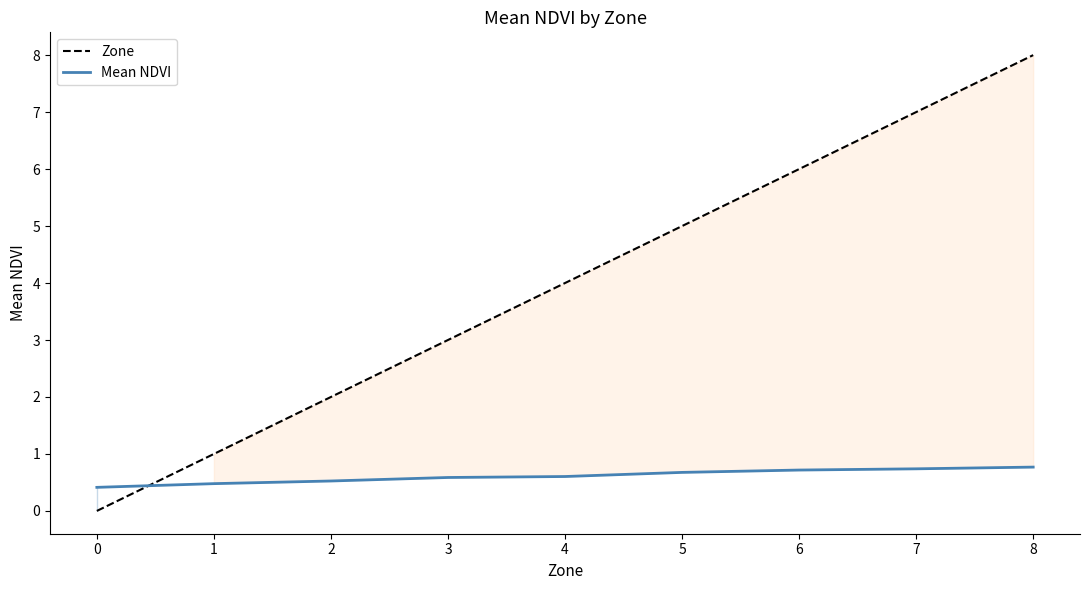

At how many categories does at least one series exceed 4?

4